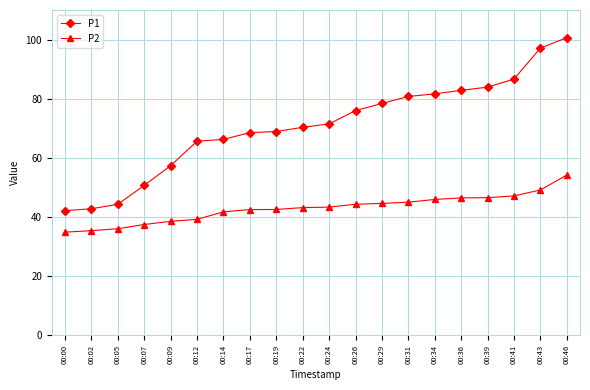

At which category is the sum across all series the highest?

00:46